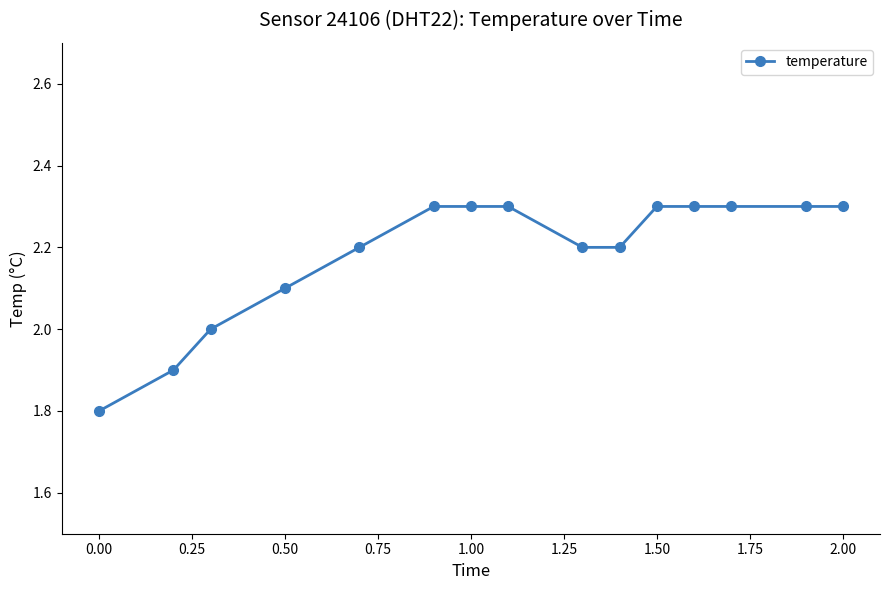

What is the greatest value displayed?

2.3